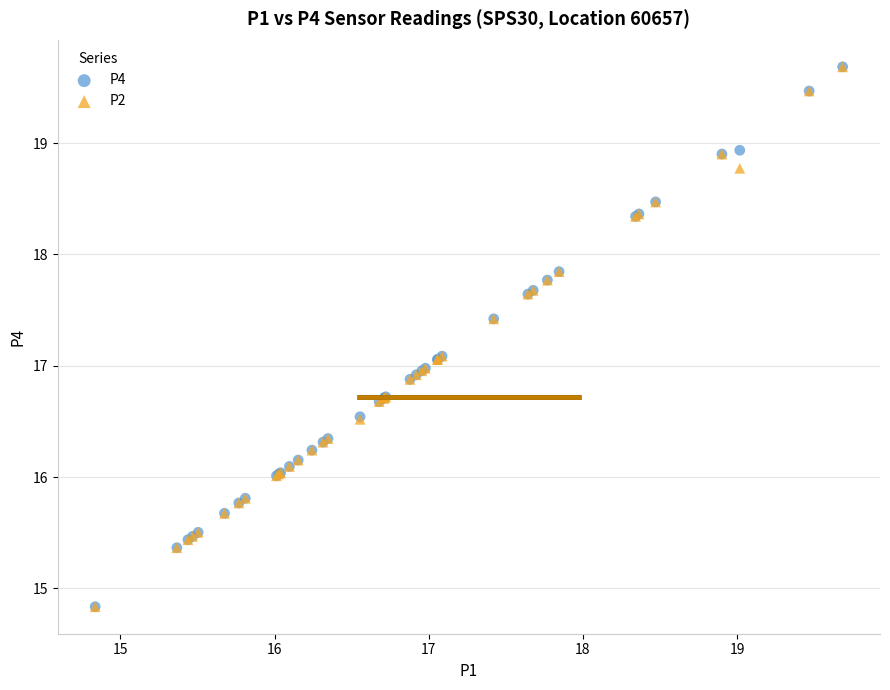

What are all the series names shown in the legend?

P4, P2